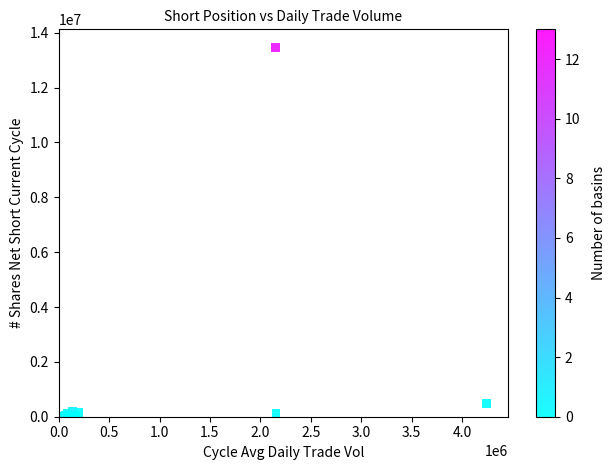

What Y value in the scatter plot is closest to 6725130?

485639